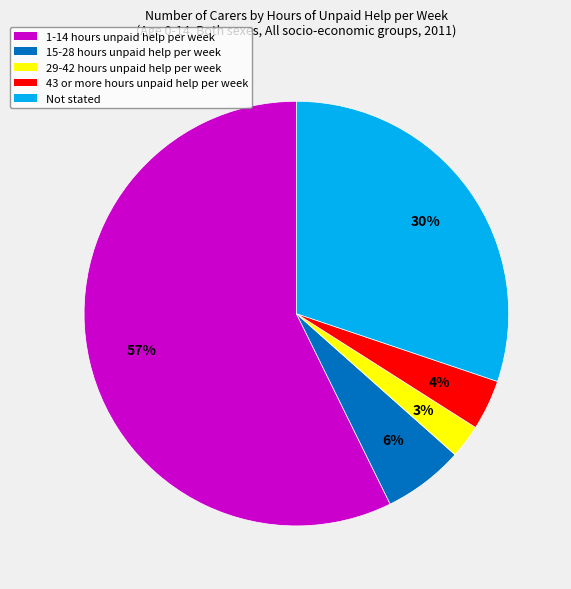

The 1-14 hours unpaid help per week slice represents 57% of the pie. True or false?

True